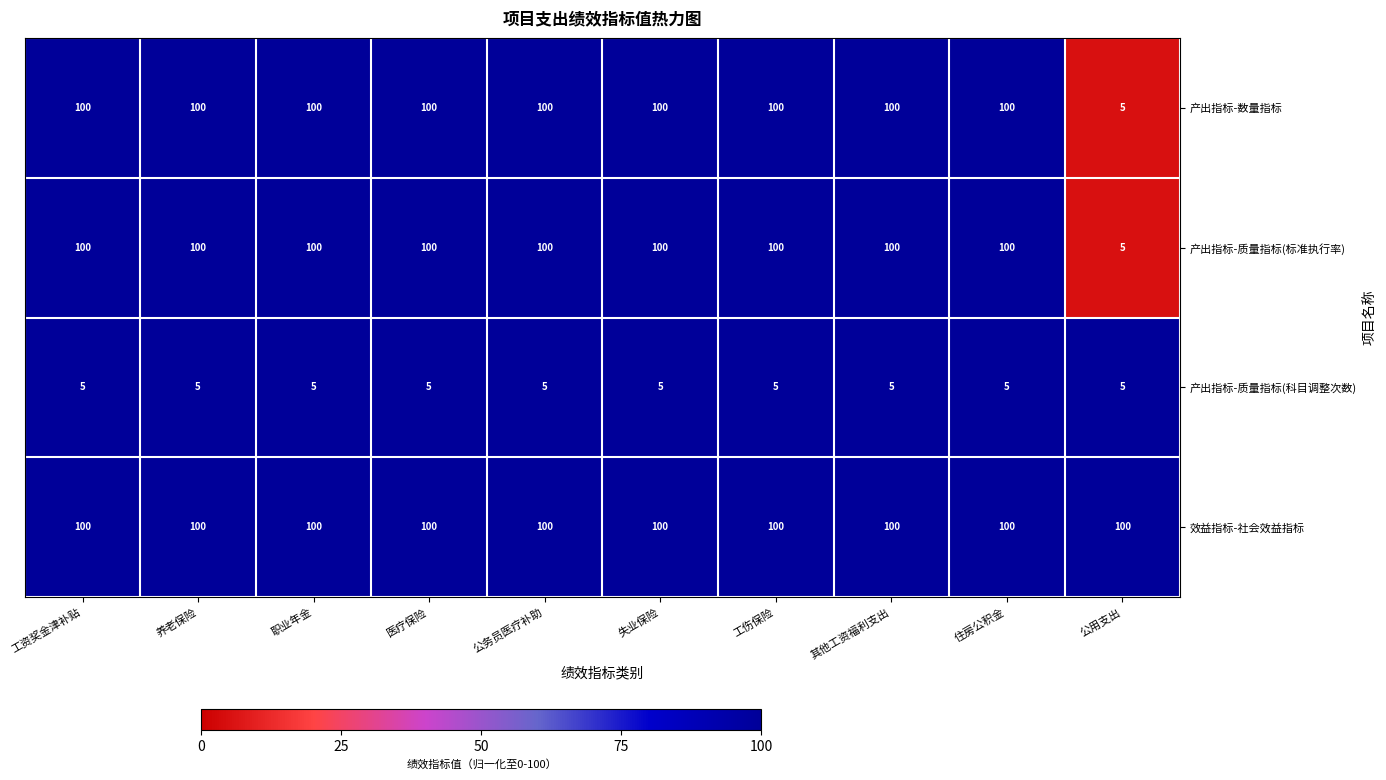

What is the smallest value displayed?

5